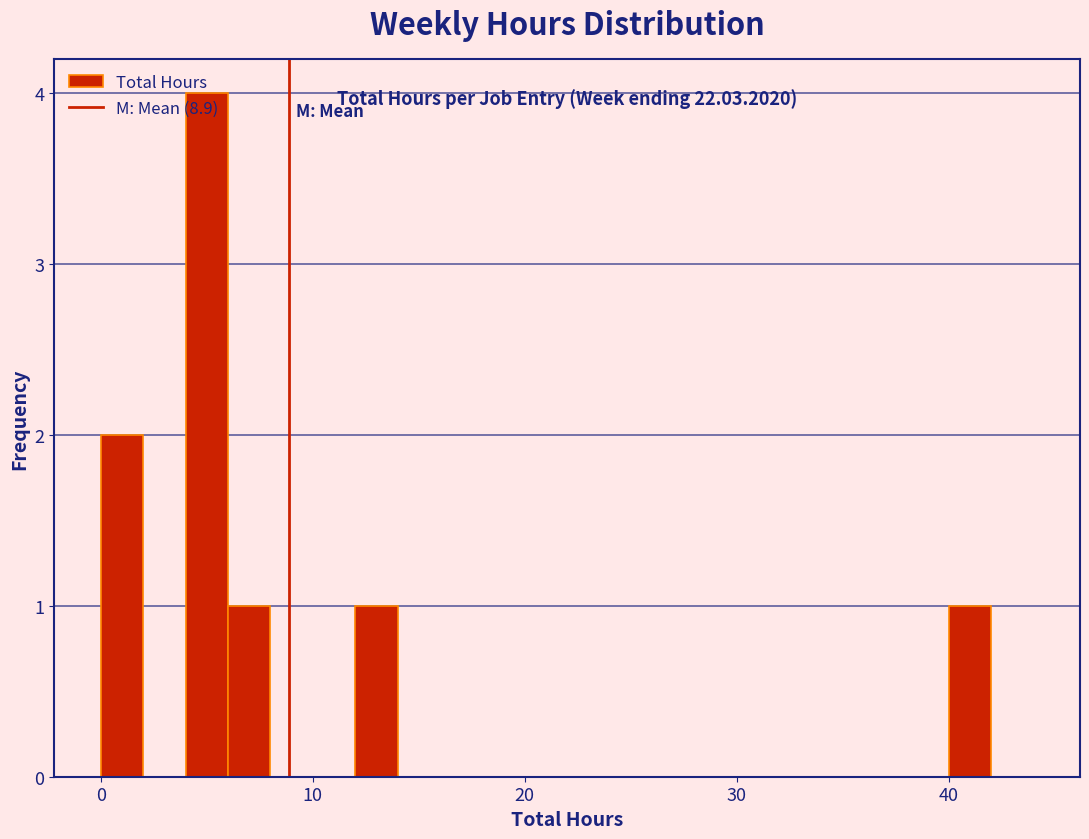

Read against the x-axis, roughly where is the centre of the tallest bar?

5